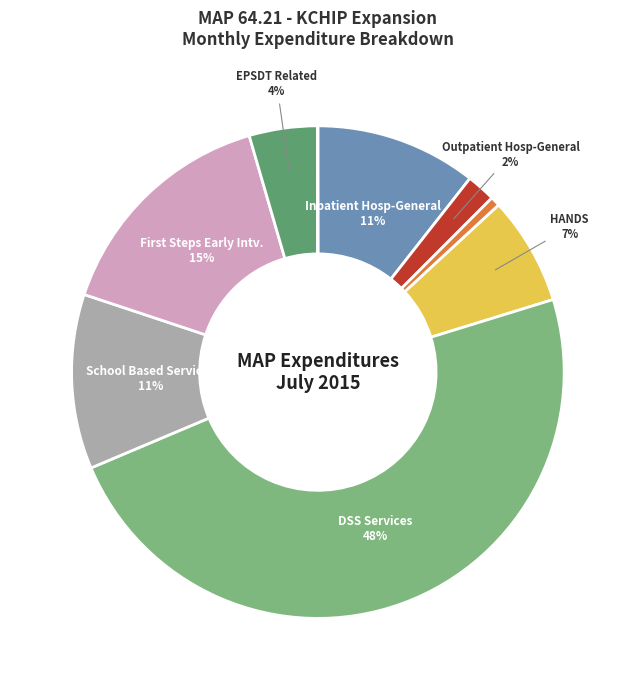

Is there any slice that represents more than half of the pie?

No